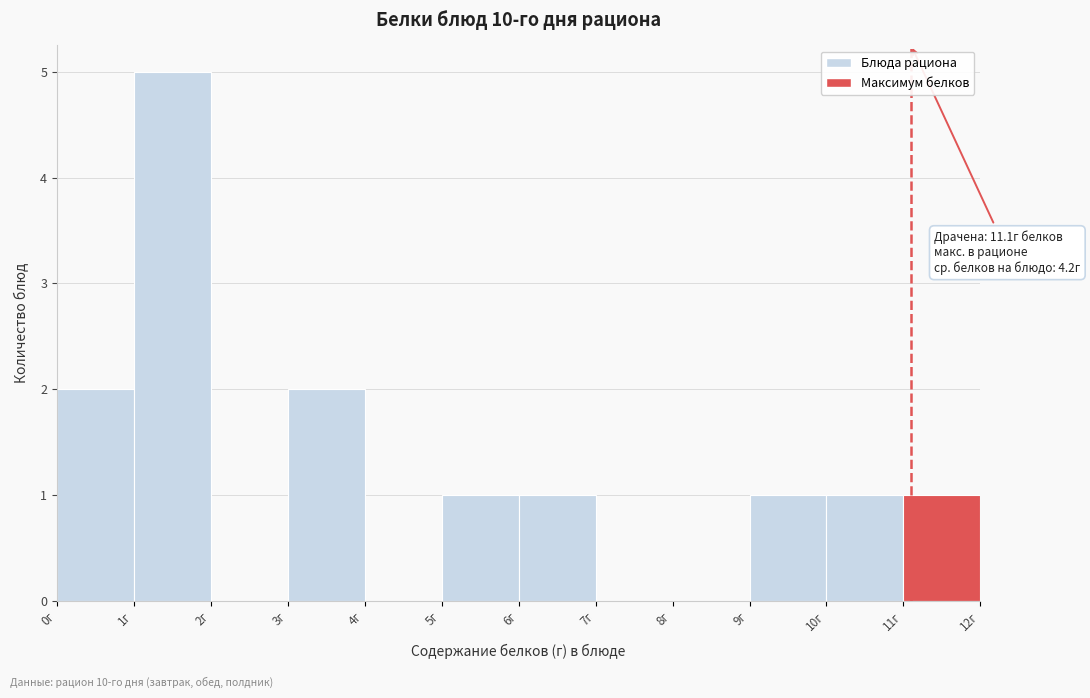

Which range on the x-axis has the tallest bar?

1 to 2